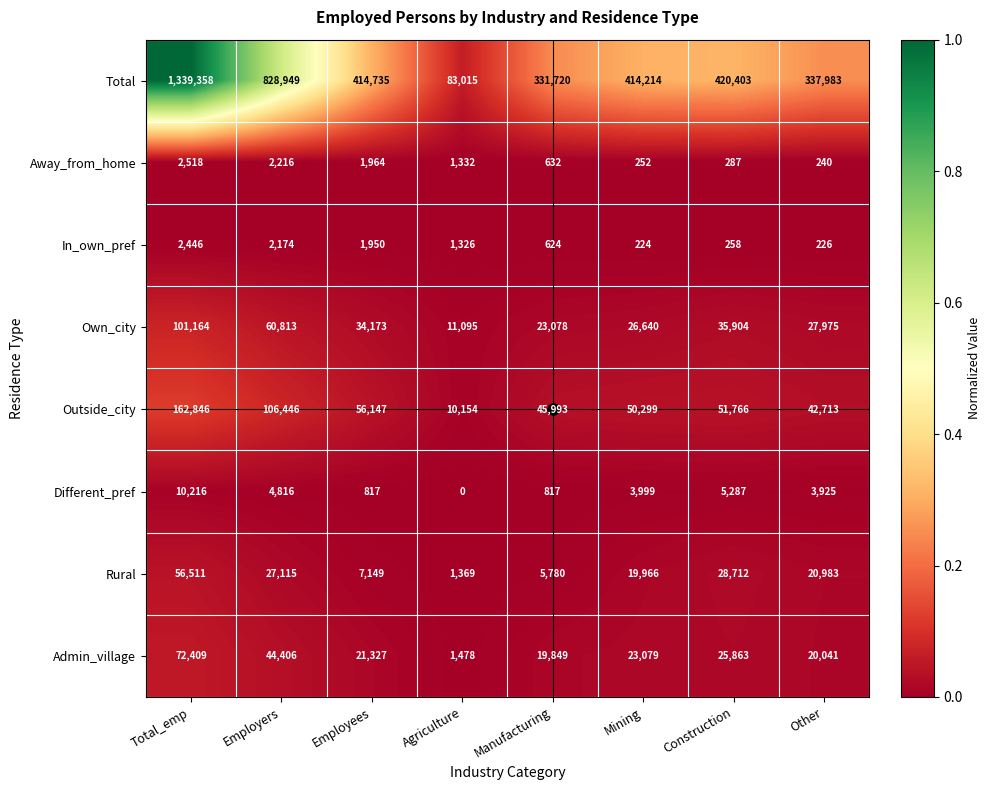

At which category is the sum across all series the highest?

Total_emp